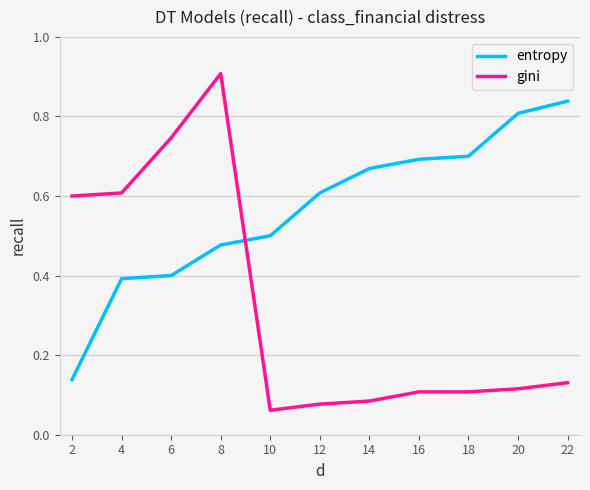

What is the difference between the highest and lowest values at 10?

0.4